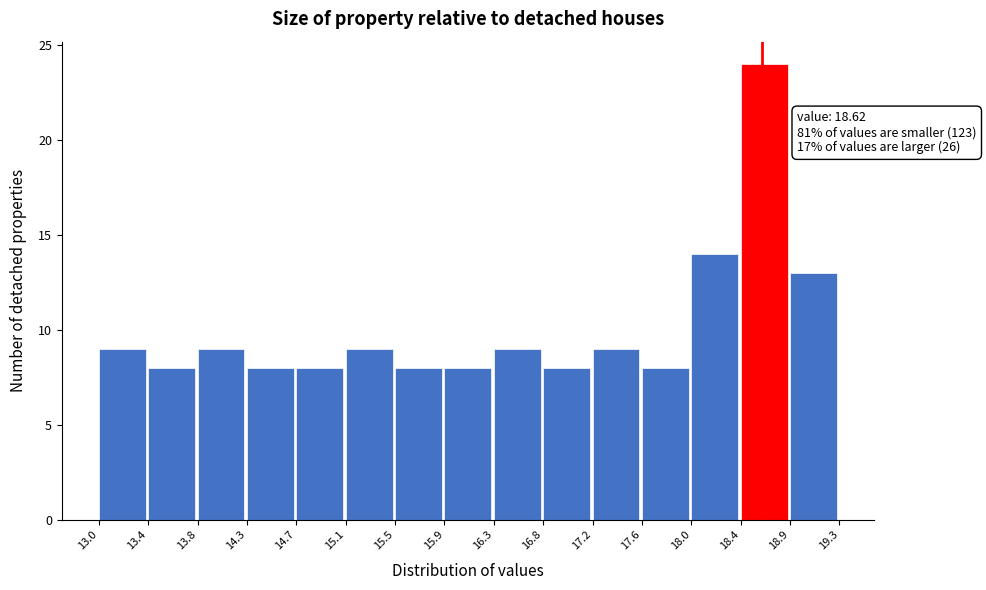

Over which range of the x-axis is the bar tallest?

18.4 to 18.9